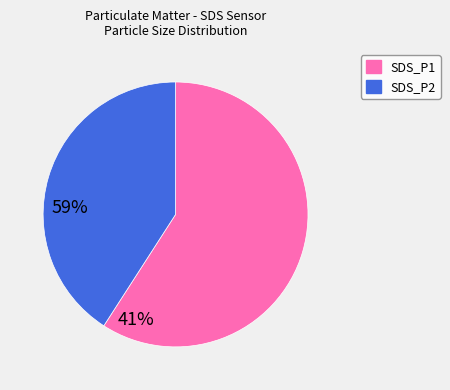

How many slices are in this pie chart?

2